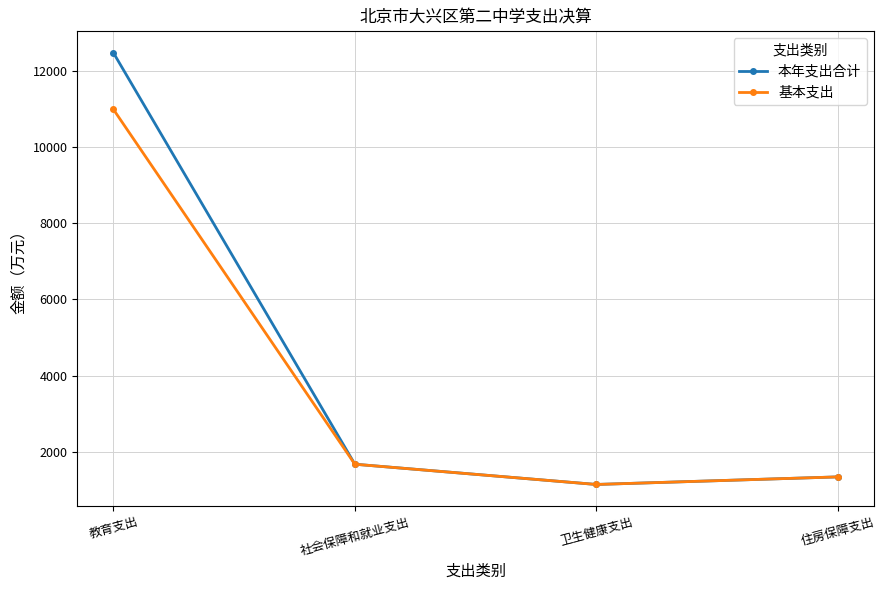

Is this an area chart (filled region under the line)?

No